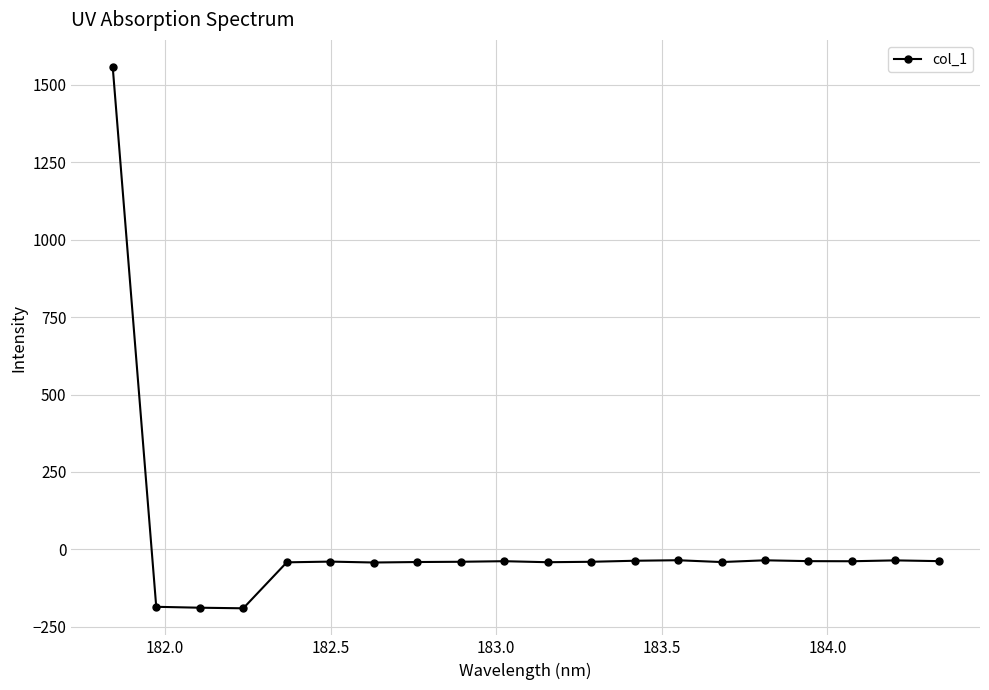

True or false: the data has more than 2 interior local peaks.

True